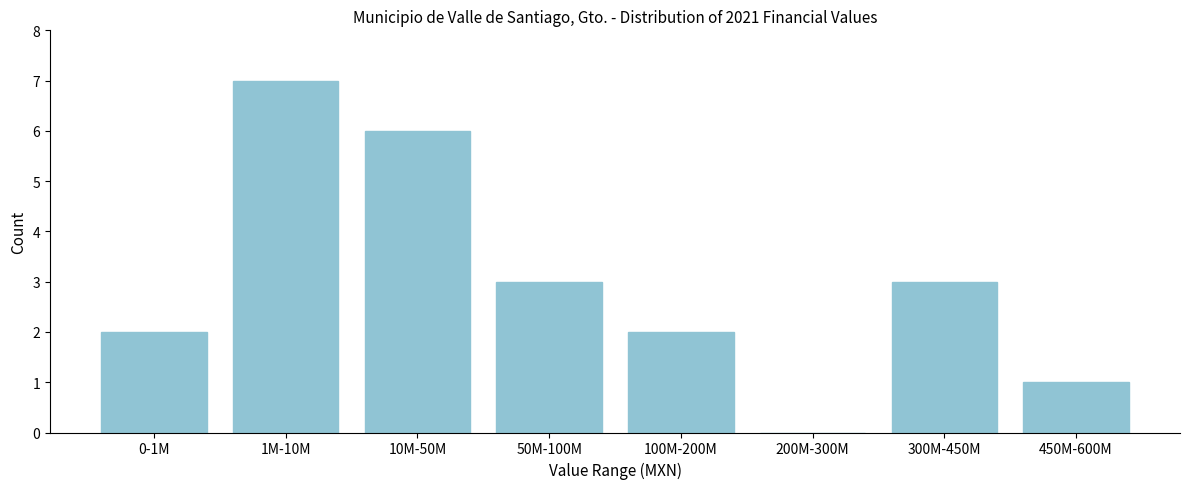

Reading left to right, transcribe all the data shown in this chart.

0-1M=2	1M-10M=7	10M-50M=6	50M-100M=3	100M-200M=2	200M-300M=0	300M-450M=3	450M-600M=1